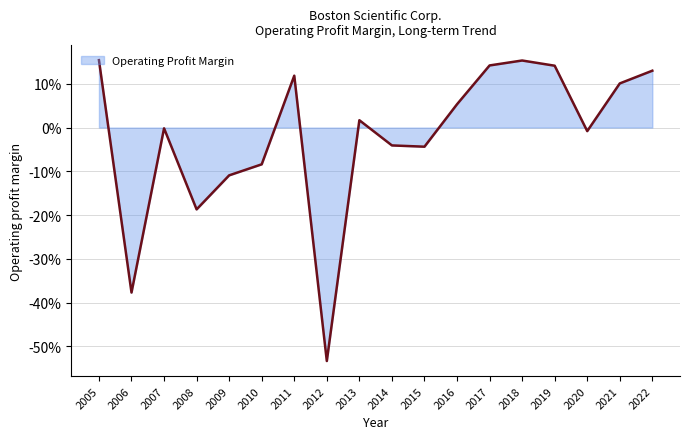

True or false: there are more than 2 points higher than both neighbors.

True